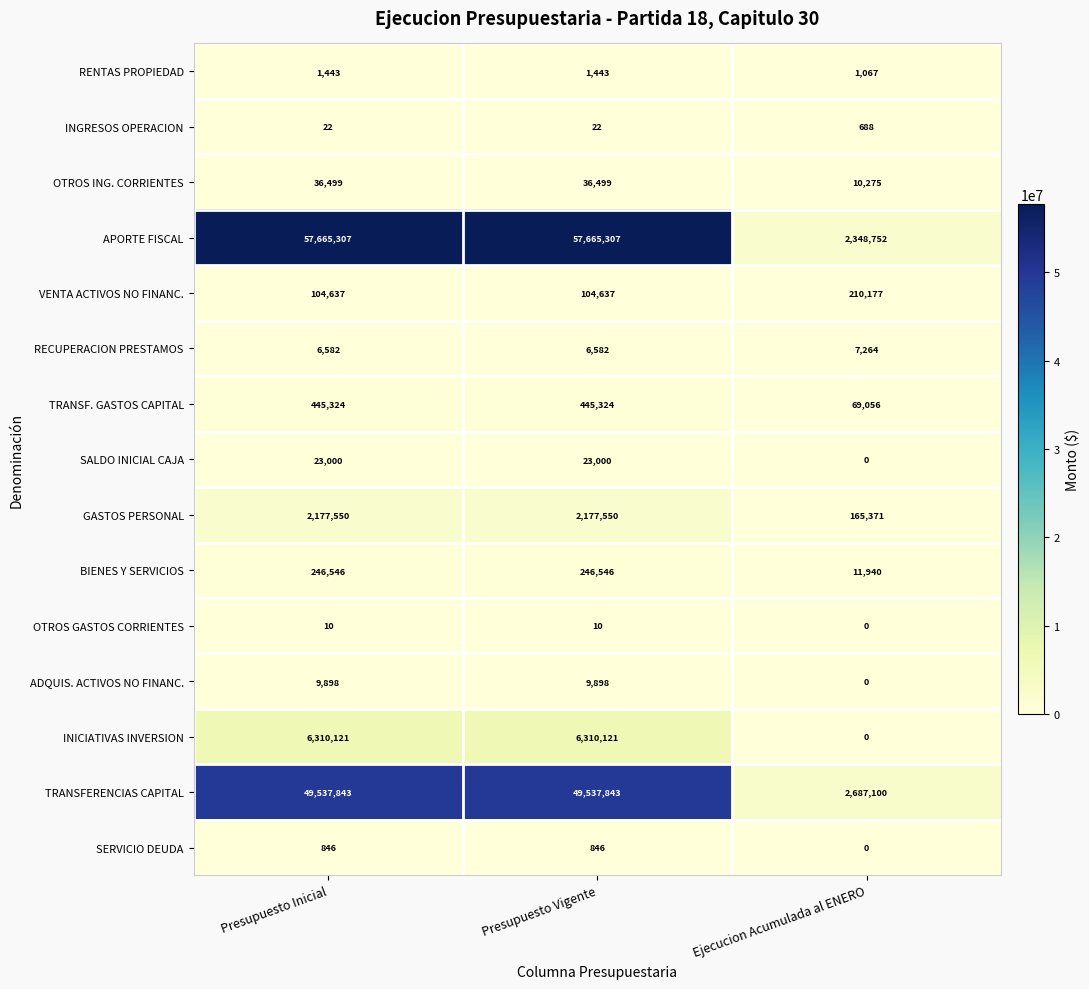

Count the ADQUIS. ACTIVOS NO FINANC. values in the range 0 to 9898.

3